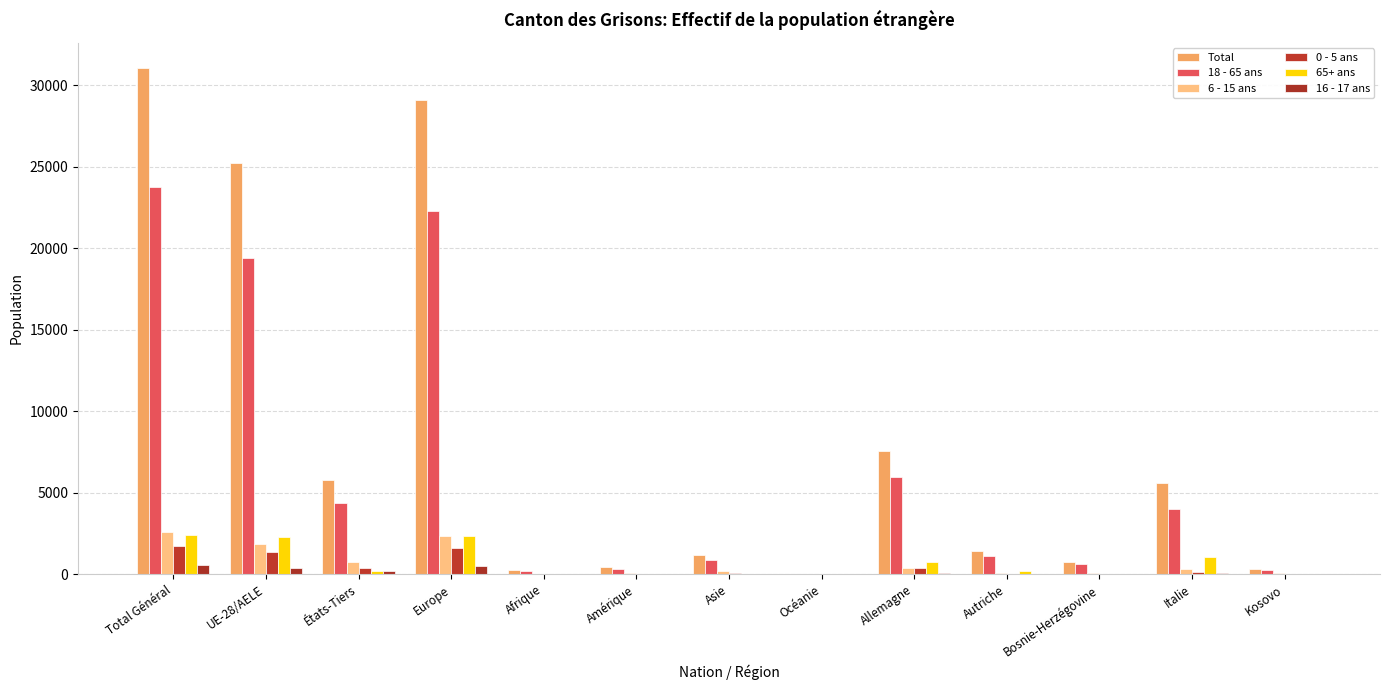

At which category does the chart reach its peak across all series?

Total Général